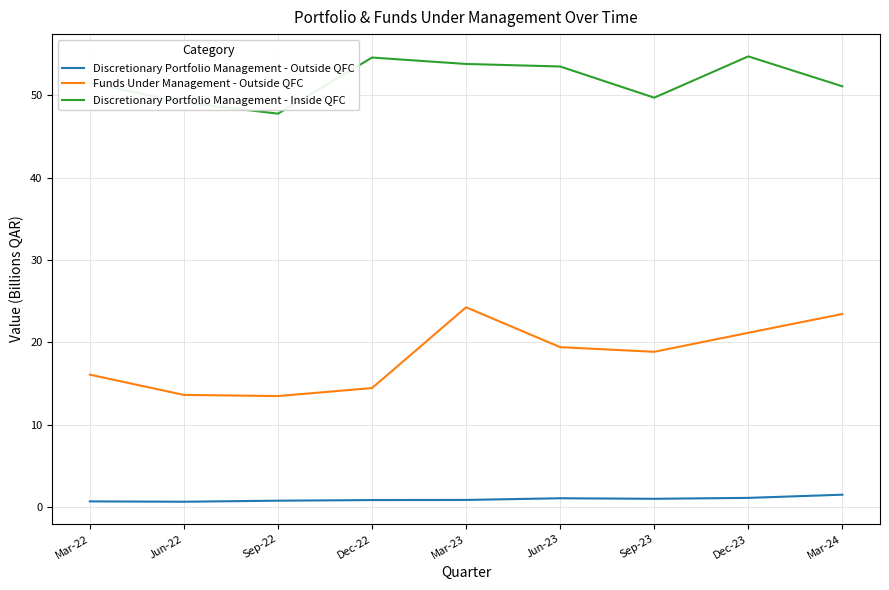

List the series in order of their overall mean, lowest first.

Discretionary Portfolio Management - Outside QFC, Funds Under Management - Outside QFC, Discretionary Portfolio Management - Inside QFC